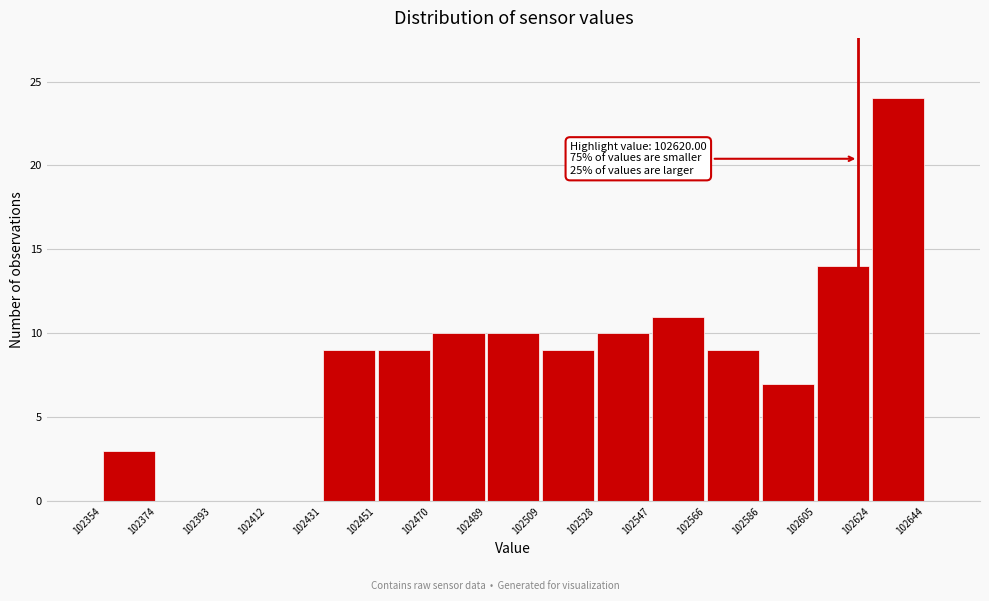

Over which range of the x-axis is the bar tallest?

102624 to 102644